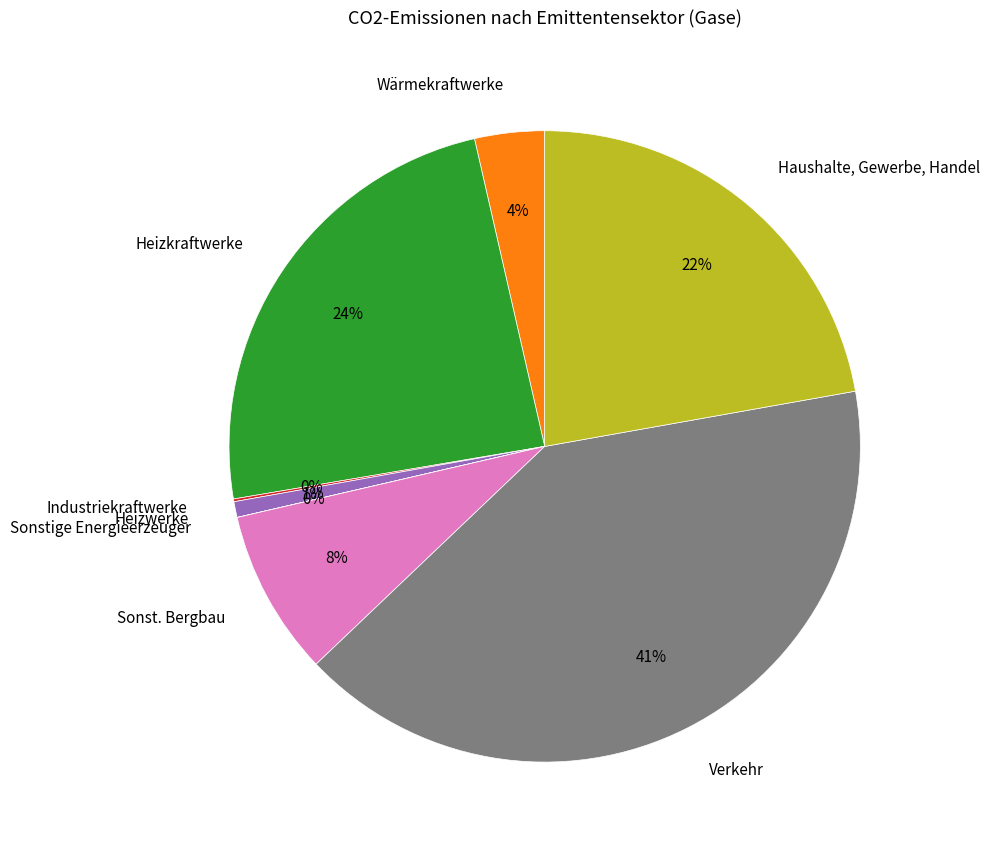

The Sonst. Bergbau slice represents 14% of the pie. True or false?

False